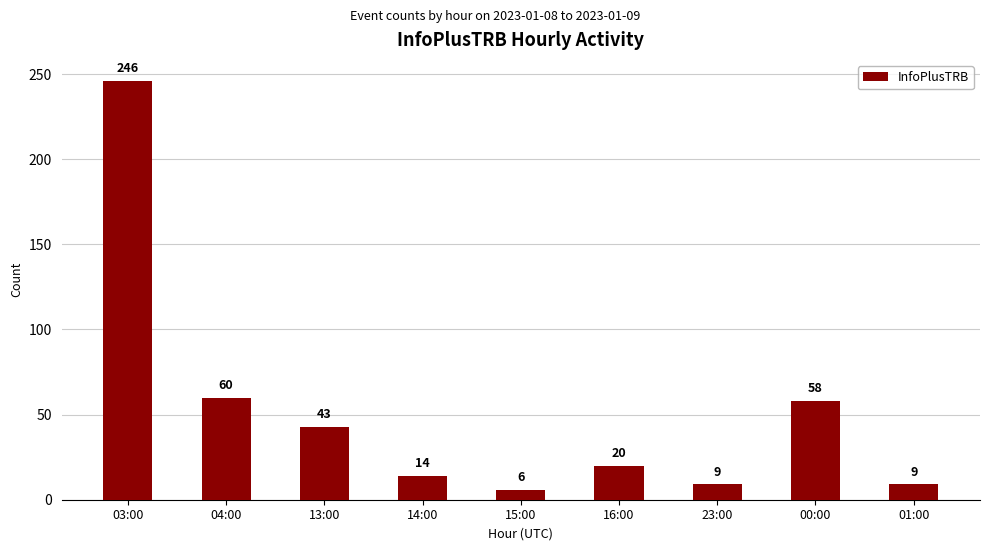

Which has a higher value, 14:00 or 01:00?

14:00